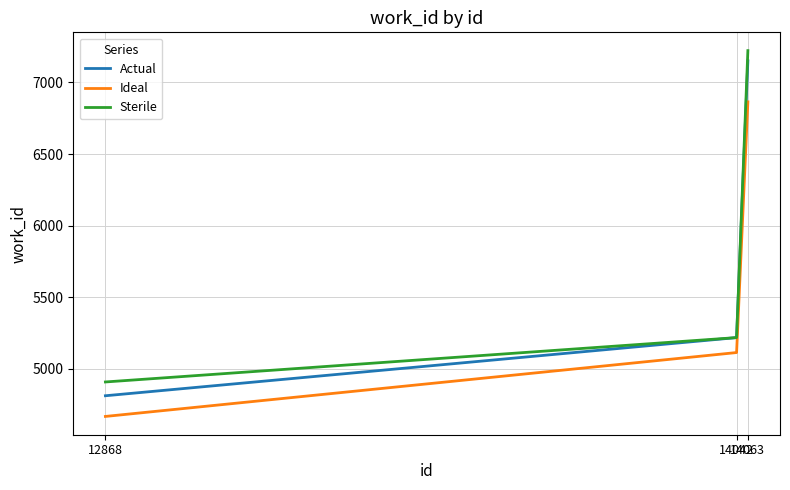

Where is Sterile nearest to the value 6065?

14042